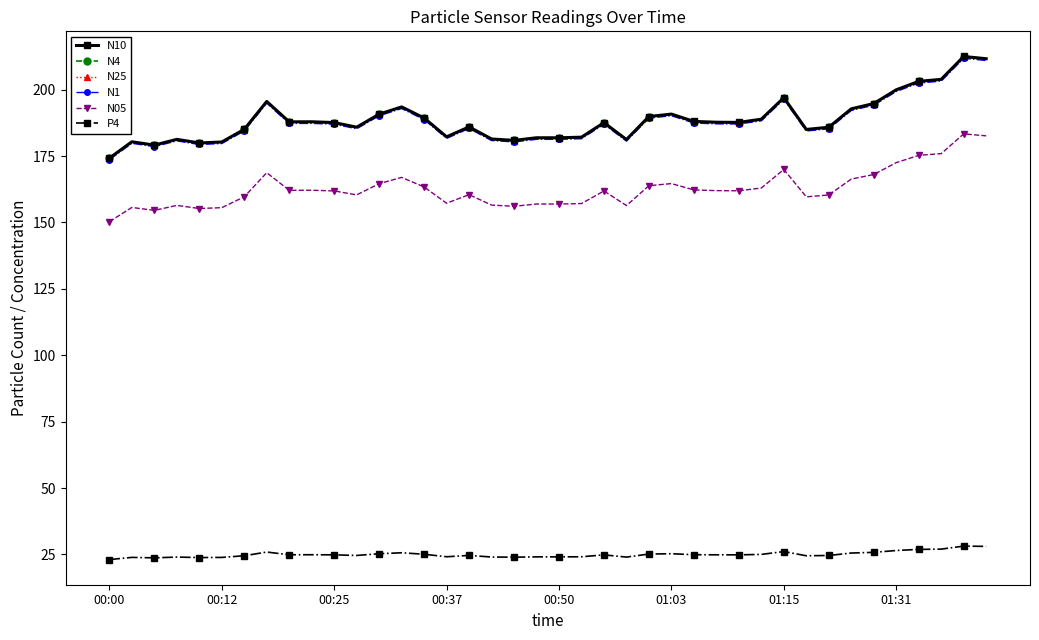

How many lines are shown in the chart?

6